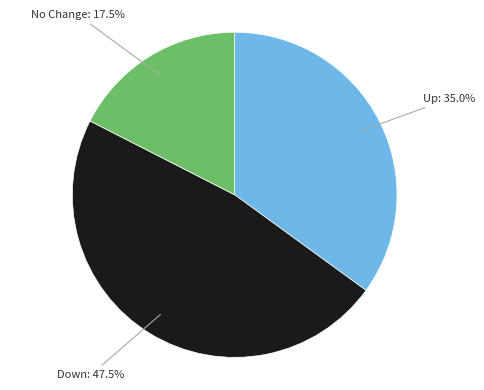

Is there a majority slice in this chart?

No